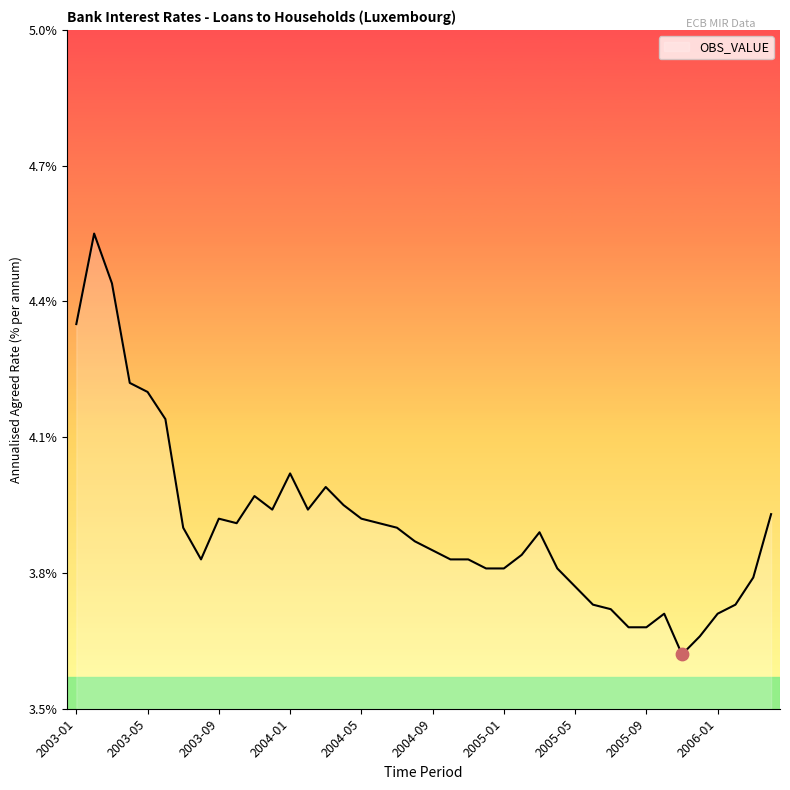

What is the difference between the maximum and minimum values?

0.9